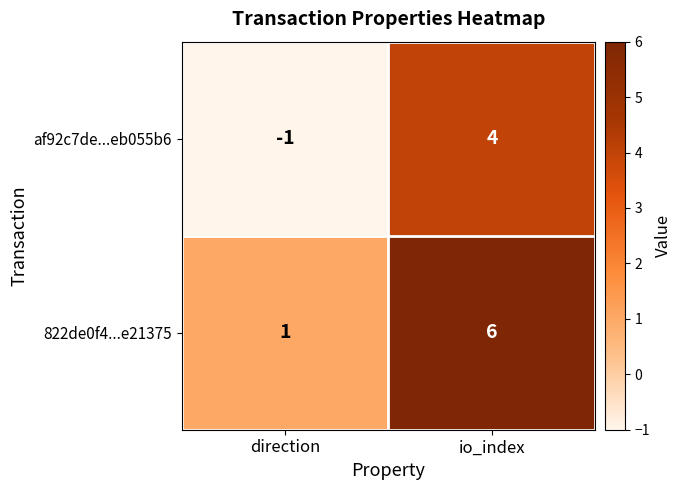

Reading left to right, what are all the values shown in this chart?

af92c7de...eb055b6: direction=-1	io_index=4
822de0f4...e21375: direction=1	io_index=6